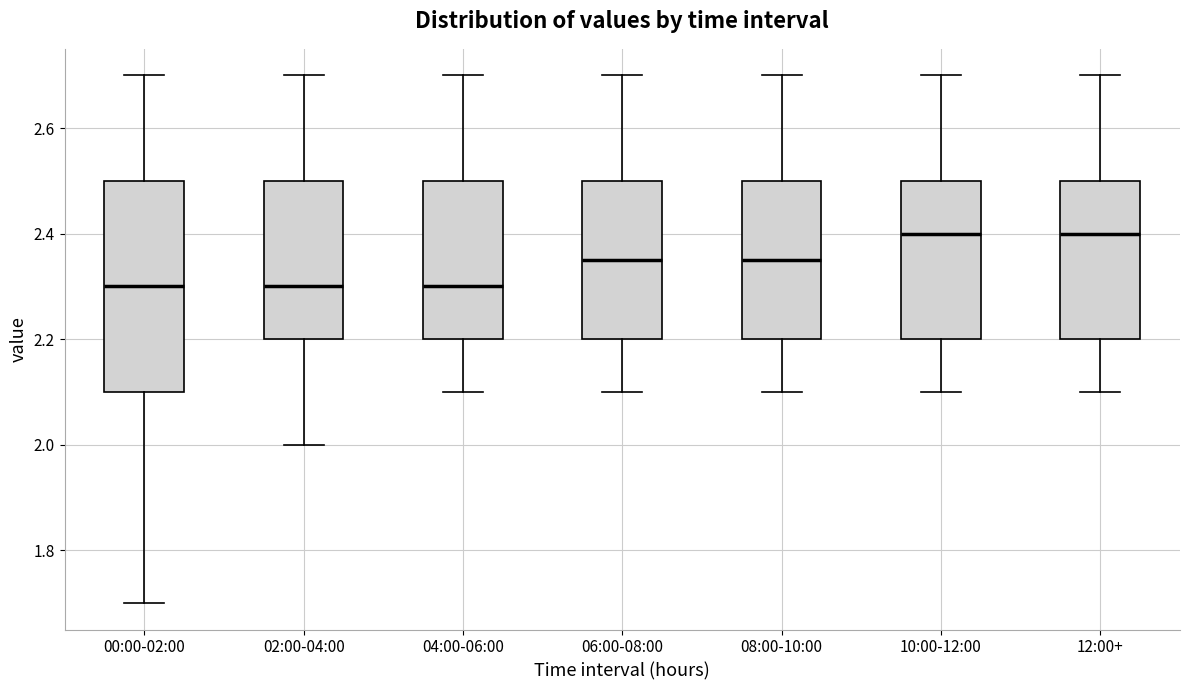

Comparing the boxes themselves (not the whiskers), which one is the tallest?

00:00-02:00